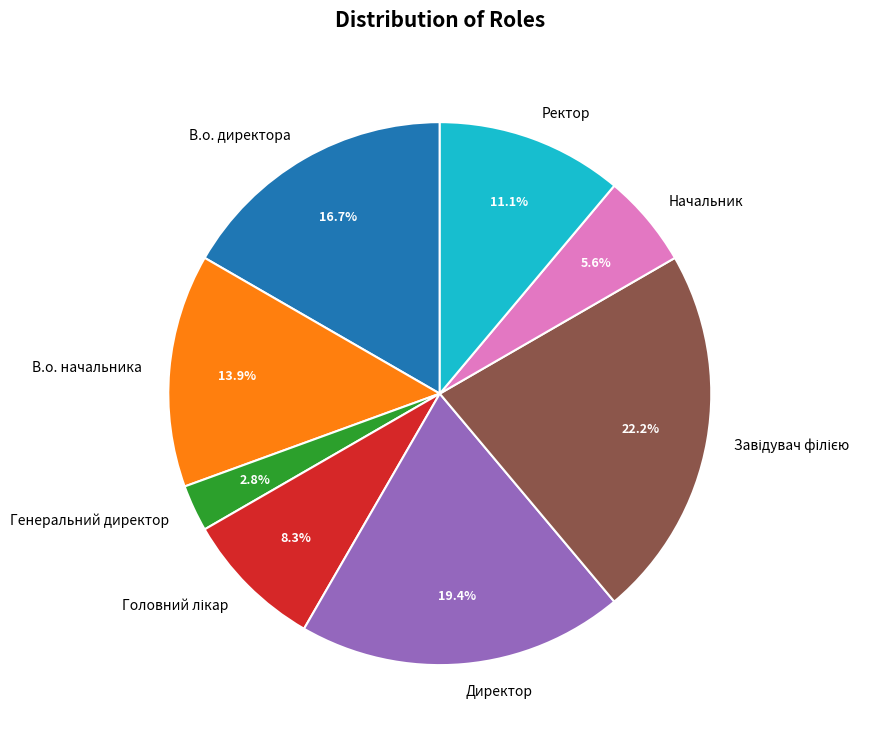

What percentage do Ректор and В.о. директора together represent?

27.8%